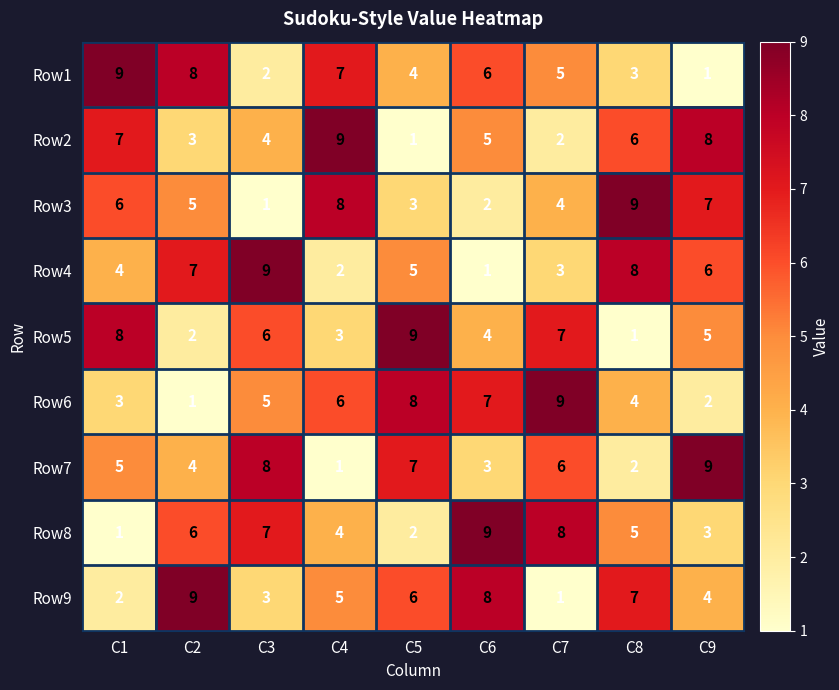

Rank the series at C3 from highest to lowest value.

Row4, Row7, Row8, Row5, Row6, Row2, Row9, Row1, Row3